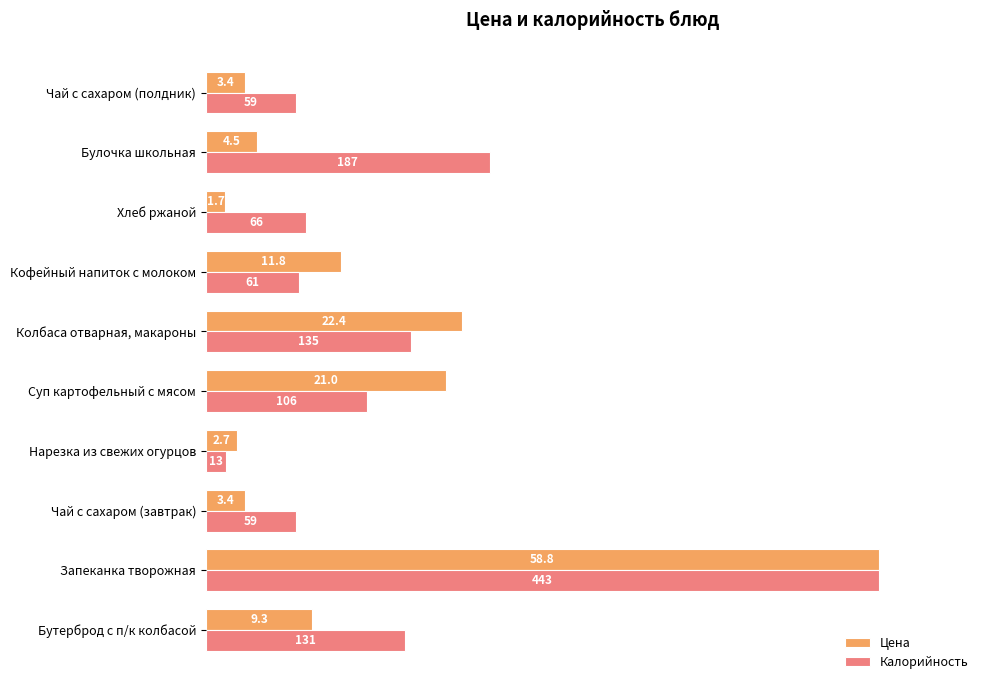

What are all the series names shown in the legend?

Цена, Калорийность